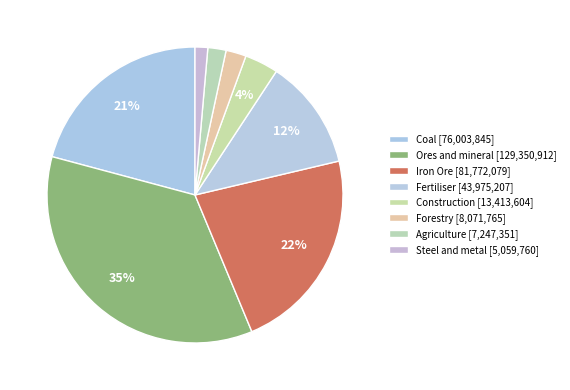

What percentage is NOT represented by Steel and metal?

98.6%